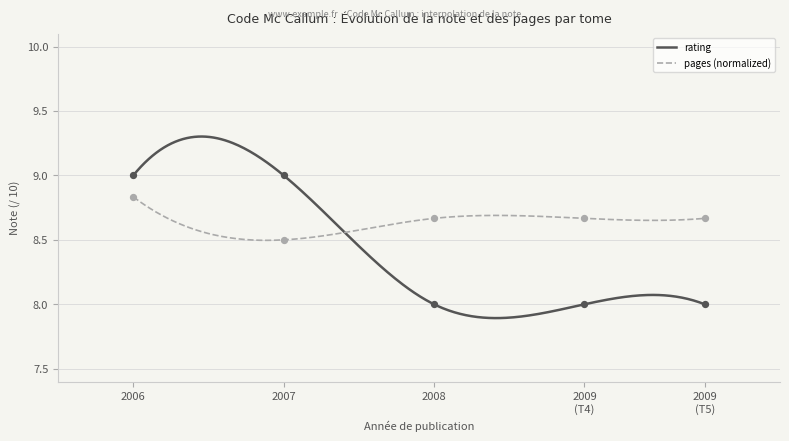

Between 2007 and 2009 (T4), which is larger?

2007